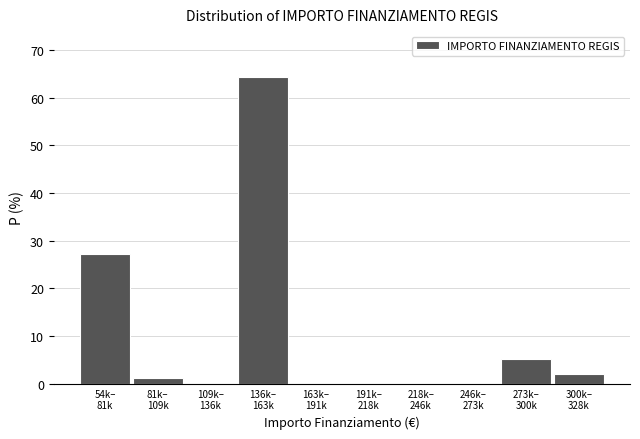

What is the sum of all values?

100.0